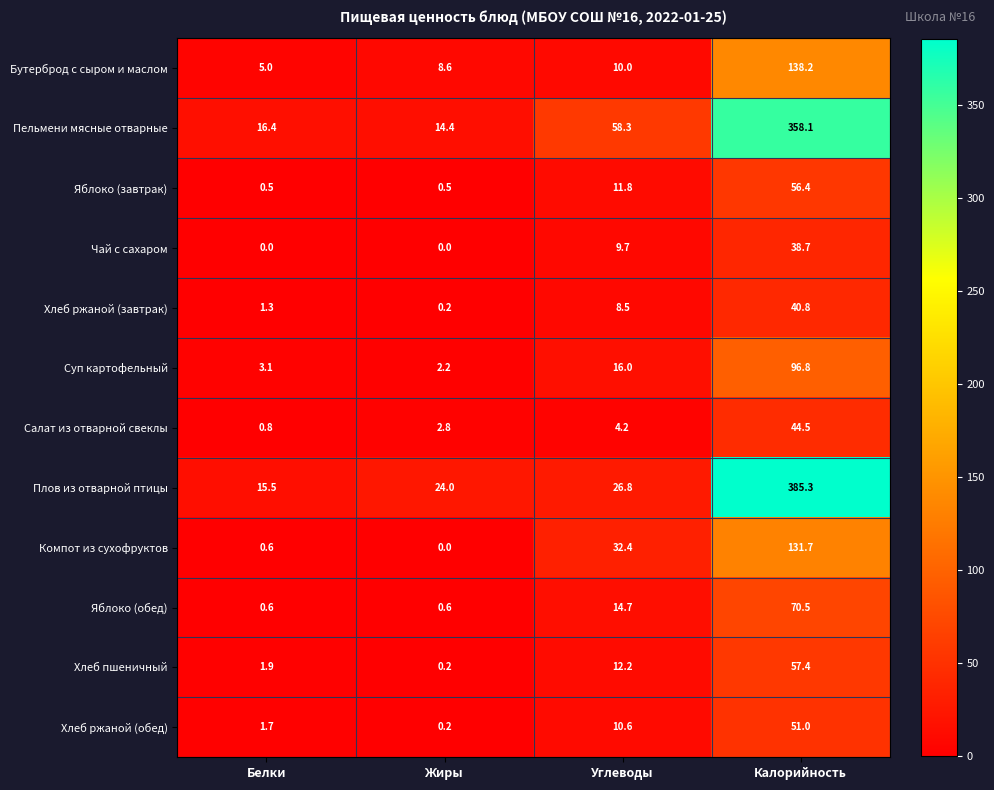

What is the greatest value displayed?

385.3